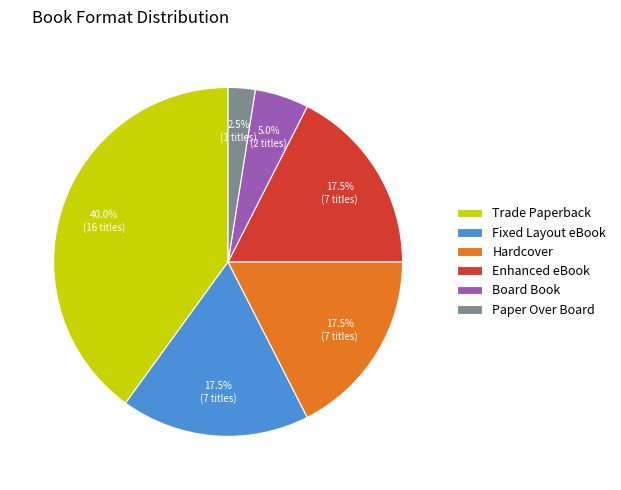

Is there any slice that represents more than half of the pie?

No